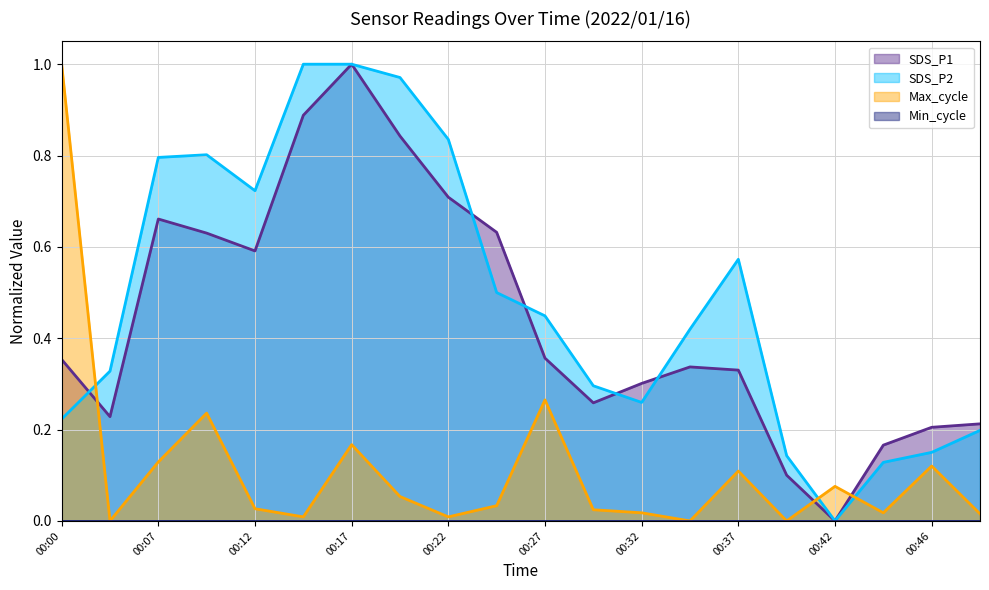

What is the value of the SDS_P2 point at the 8th from the left?

1.0